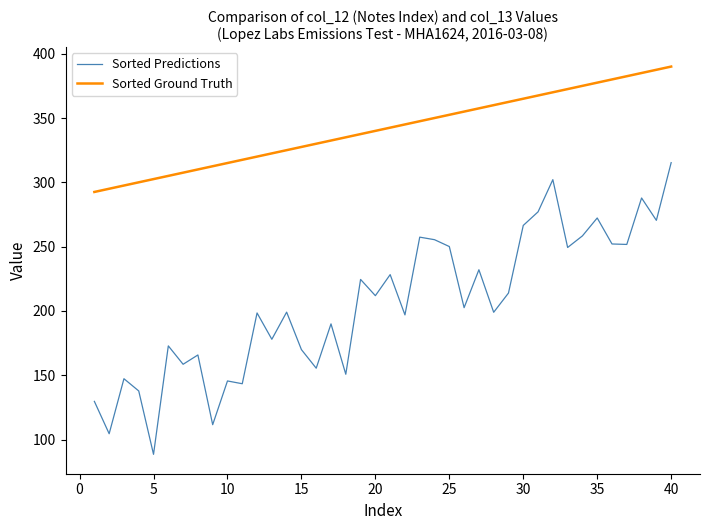

What is the difference between the maximum and minimum values in the Sorted Predictions series?

226.8